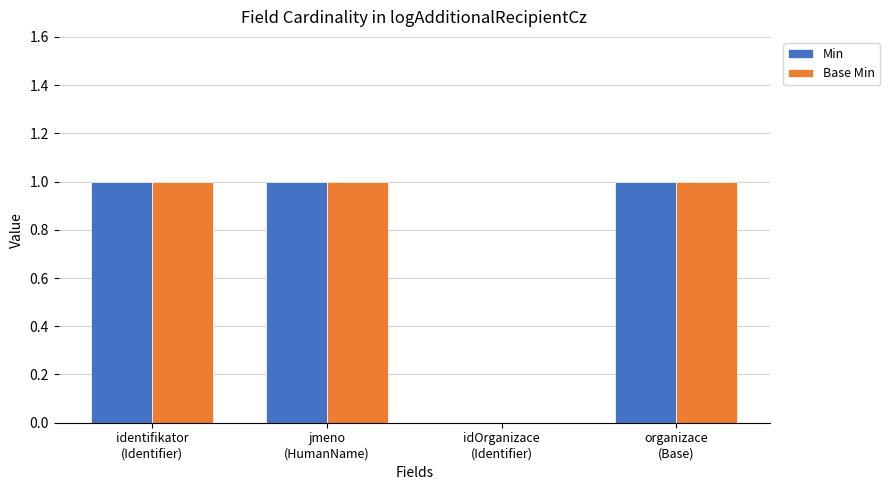

What is the sum of all Base Min values?

3